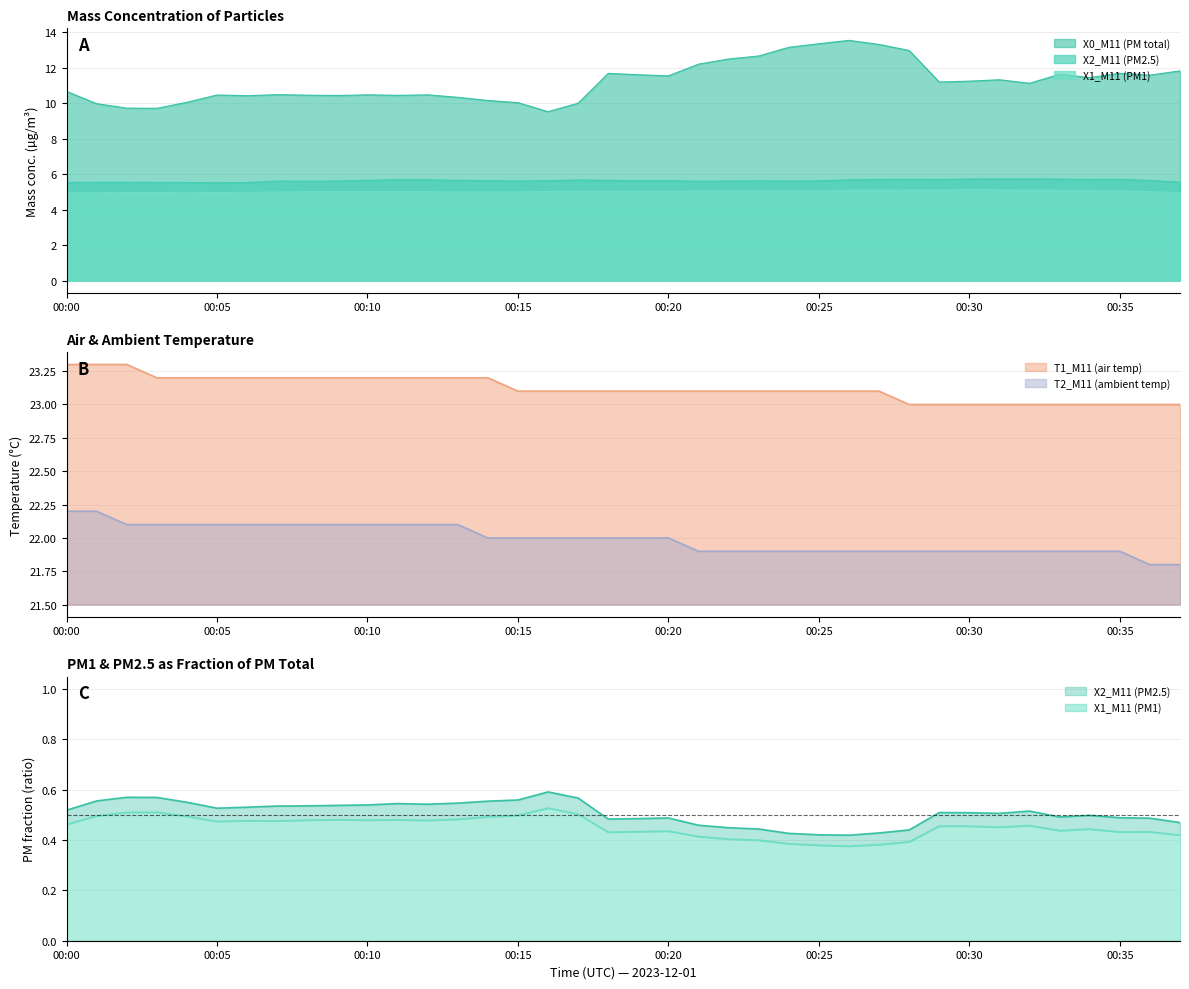

How many interior local peaks does the X0_M11 (PM total) series have?

9